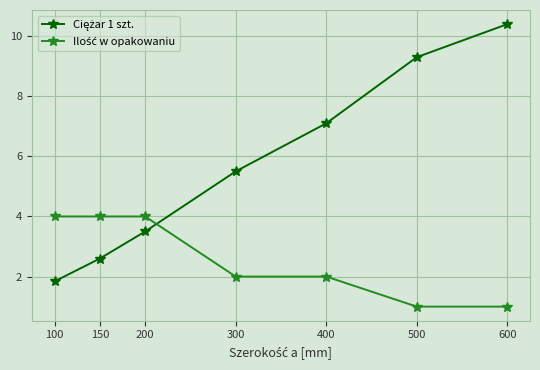

What is the spread (max minus min) of values at 400?

5.1